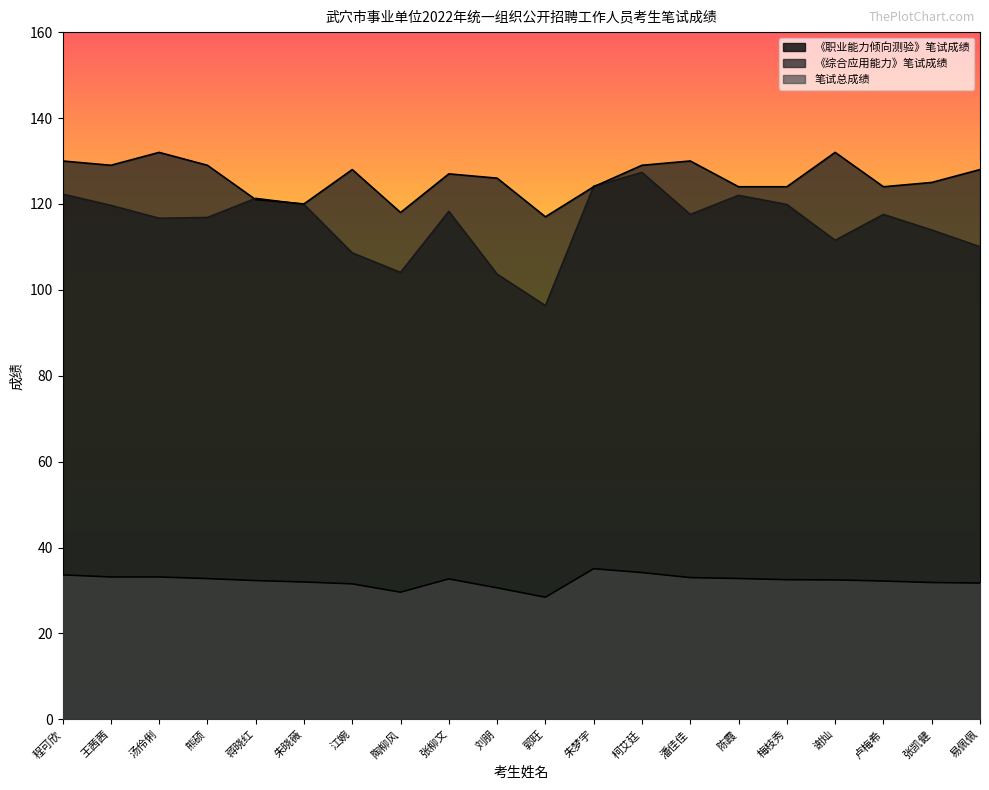

What is the sum of all 《综合应用能力》笔试成绩 values?

2517.0